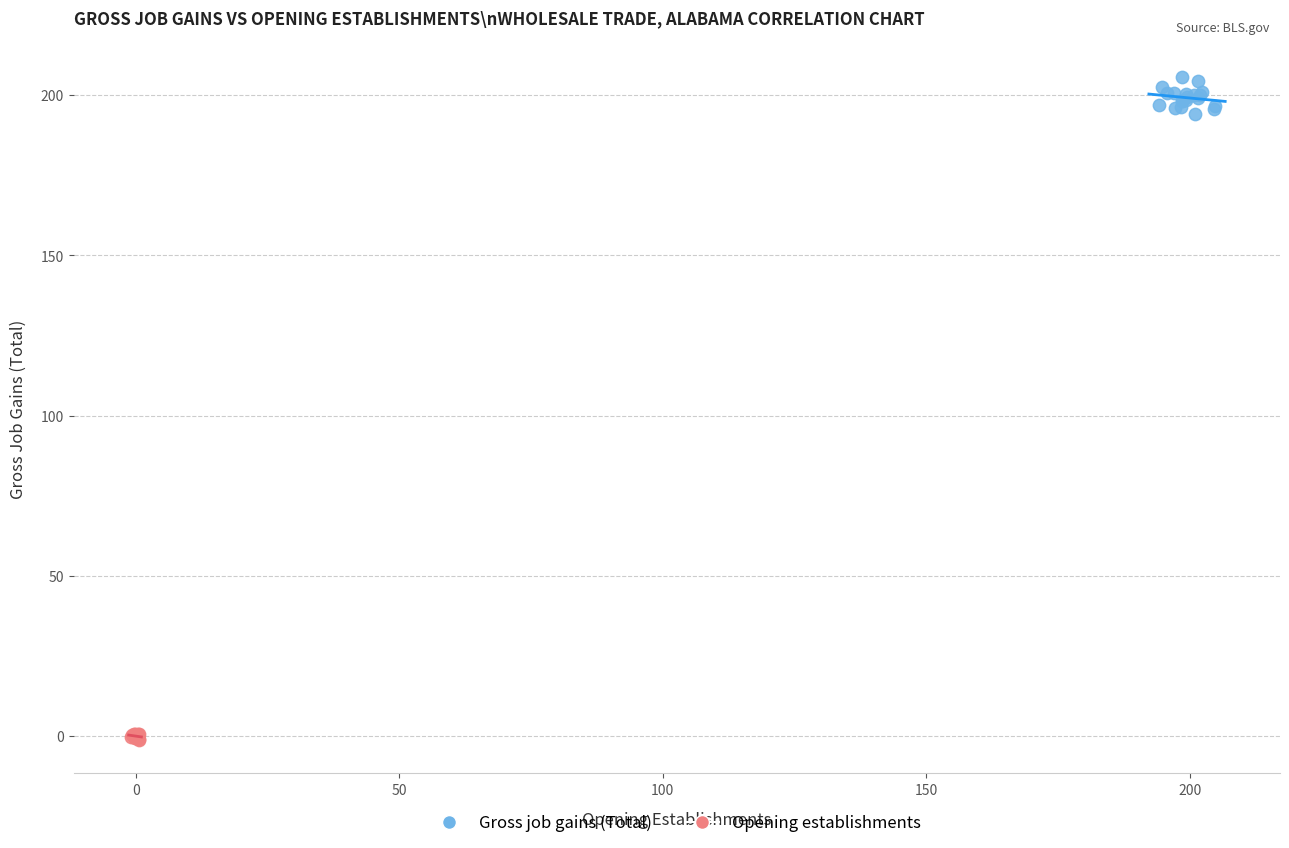

Which series contains the lowest Y value?

Opening establishments